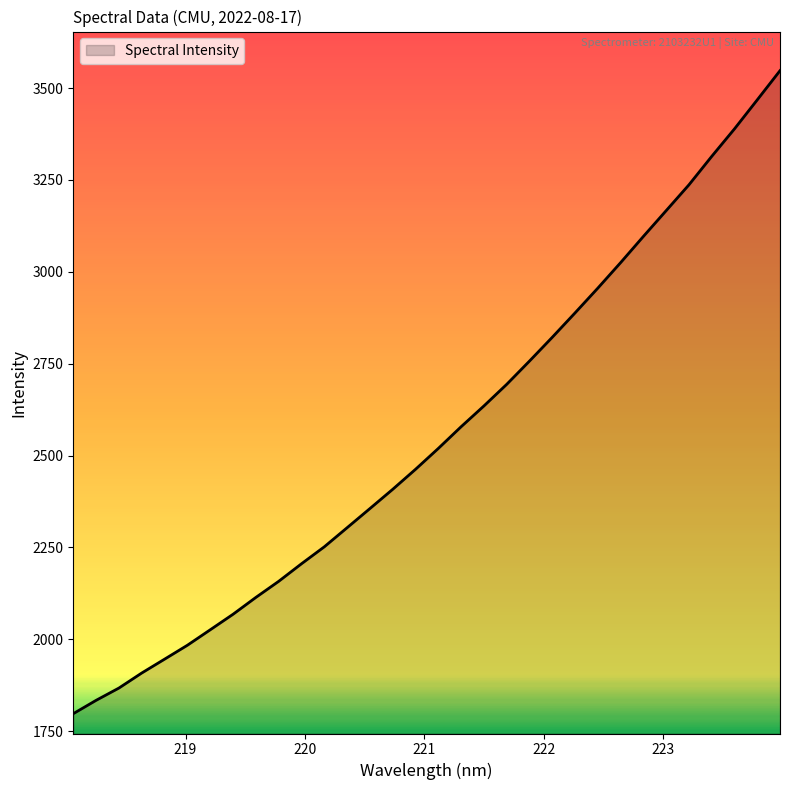

What is the maximum value shown in the chart?

3547.3